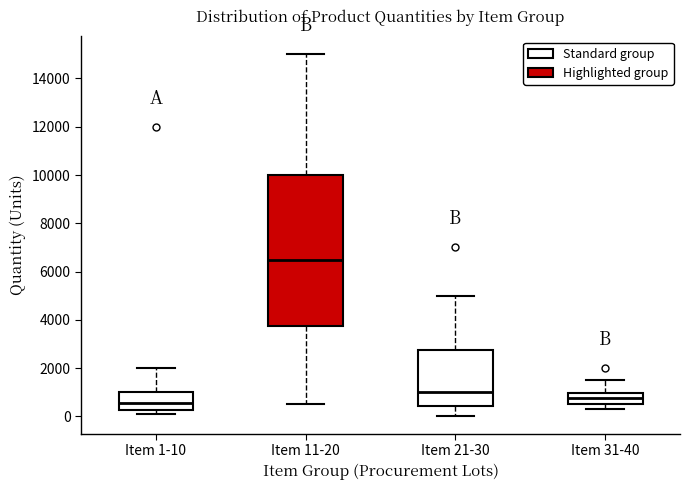

Reading left to right, transcribe this box plot: for each box, give where its median line is, the range the box spans, and where its two whiskers end, as read against the y-axis. The values are not printed on the chart, so give them approximately, as read against the axis.

Item 1-10: median 600, box 200 to 1000, whiskers 0 to 2000
Item 11-20: median 6600, box 3800 to 10000, whiskers 600 to 15000
Item 21-30: median 1000, box 400 to 2800, whiskers 0 to 5000
Item 31-40: median 800, box 600 to 1000, whiskers 400 to 1600